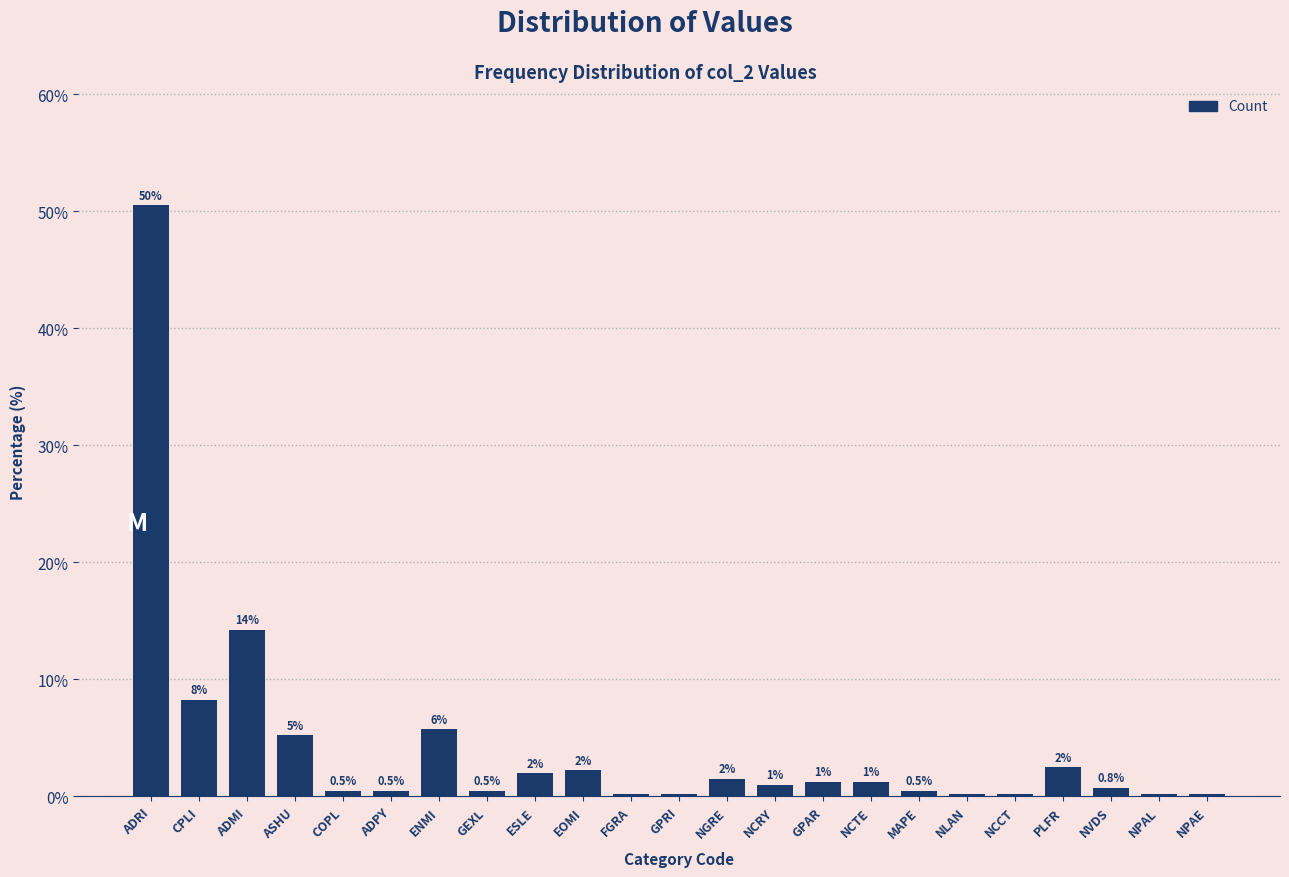

Where is the data nearest to the value 25?

ADMI